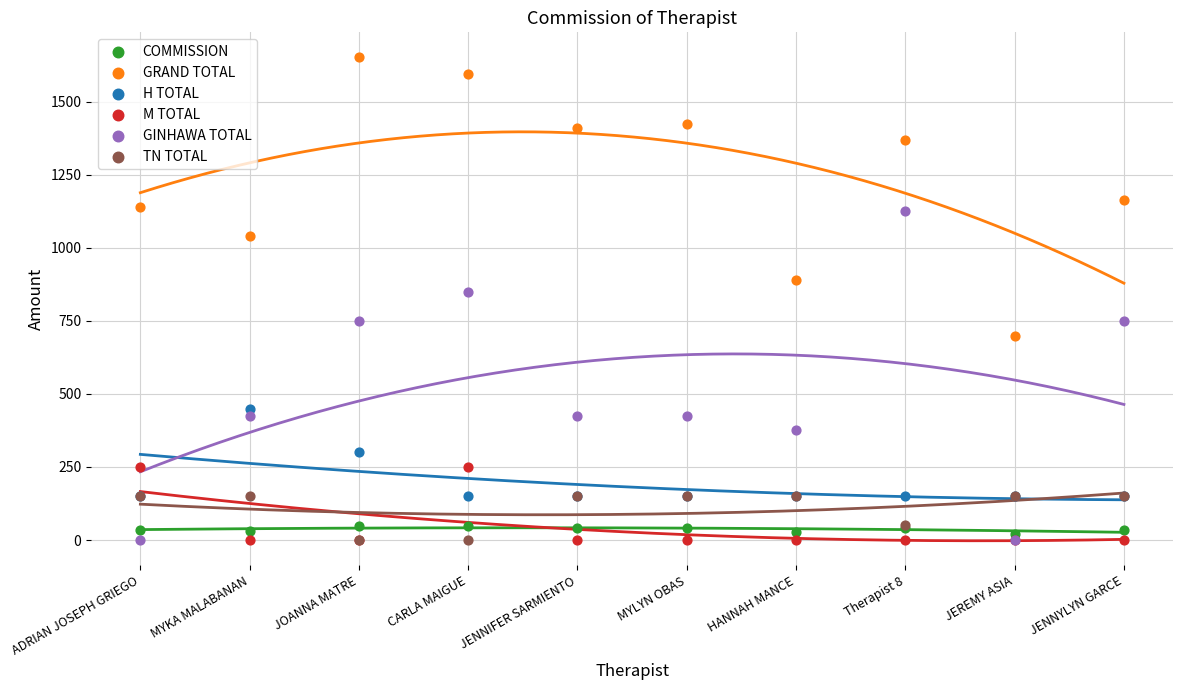

Across all series, what Y value is closest to 827?

850.0